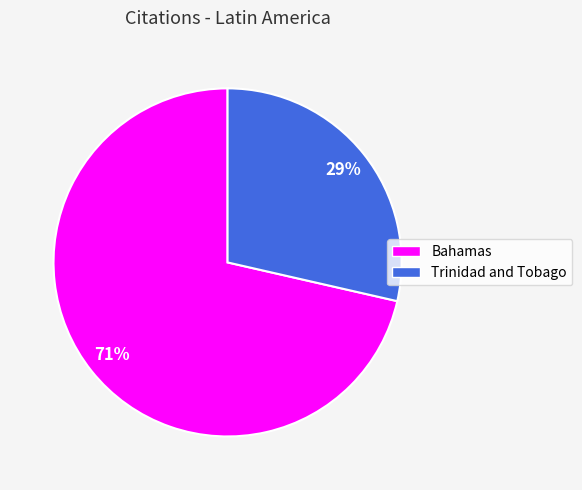

Is it true that Trinidad and Tobago is 29% of the pie?

True